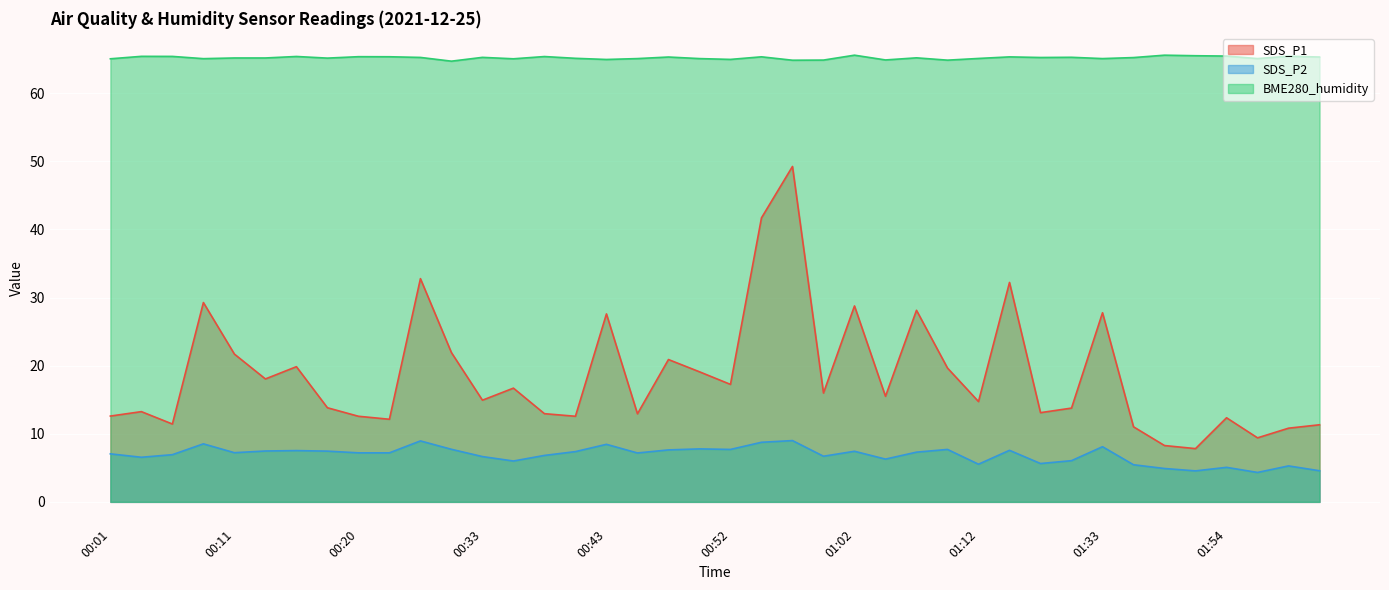

At which category is the sum across all series the highest?

00:57